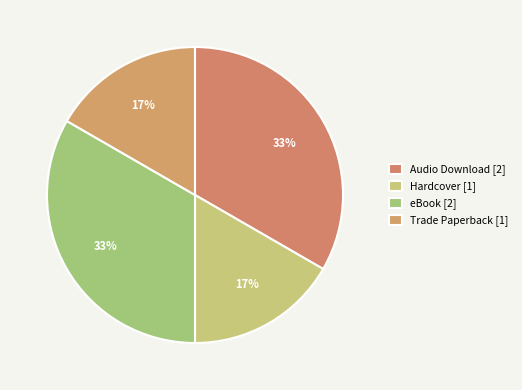

How many segments does this pie chart have?

4